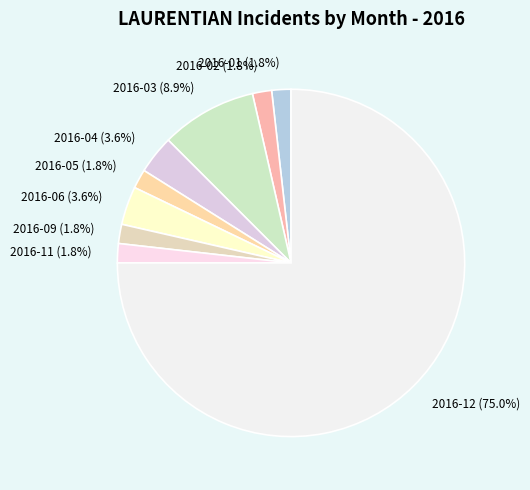

To the nearest percent, what is the difference between the largest and smallest slice percentages?

73%